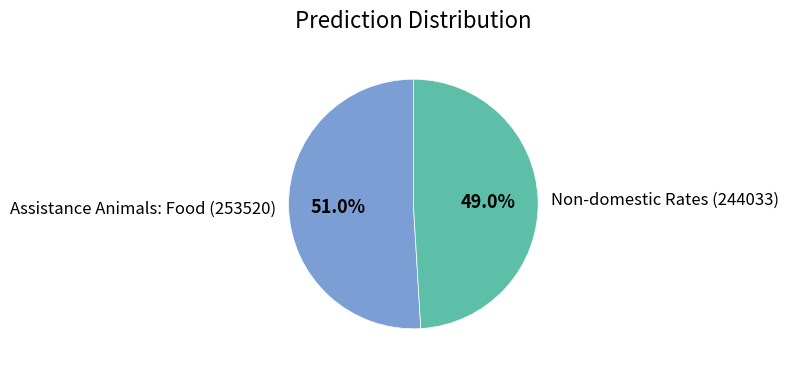

To the nearest percent, what is the average slice percentage?

50%